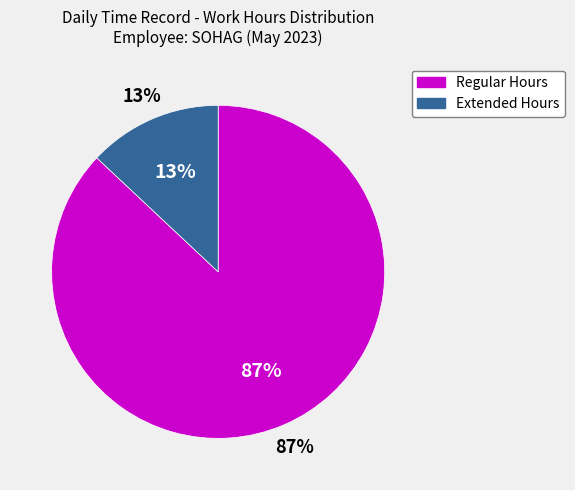

True or false: Day 9 accounts for 1% of the total.

False